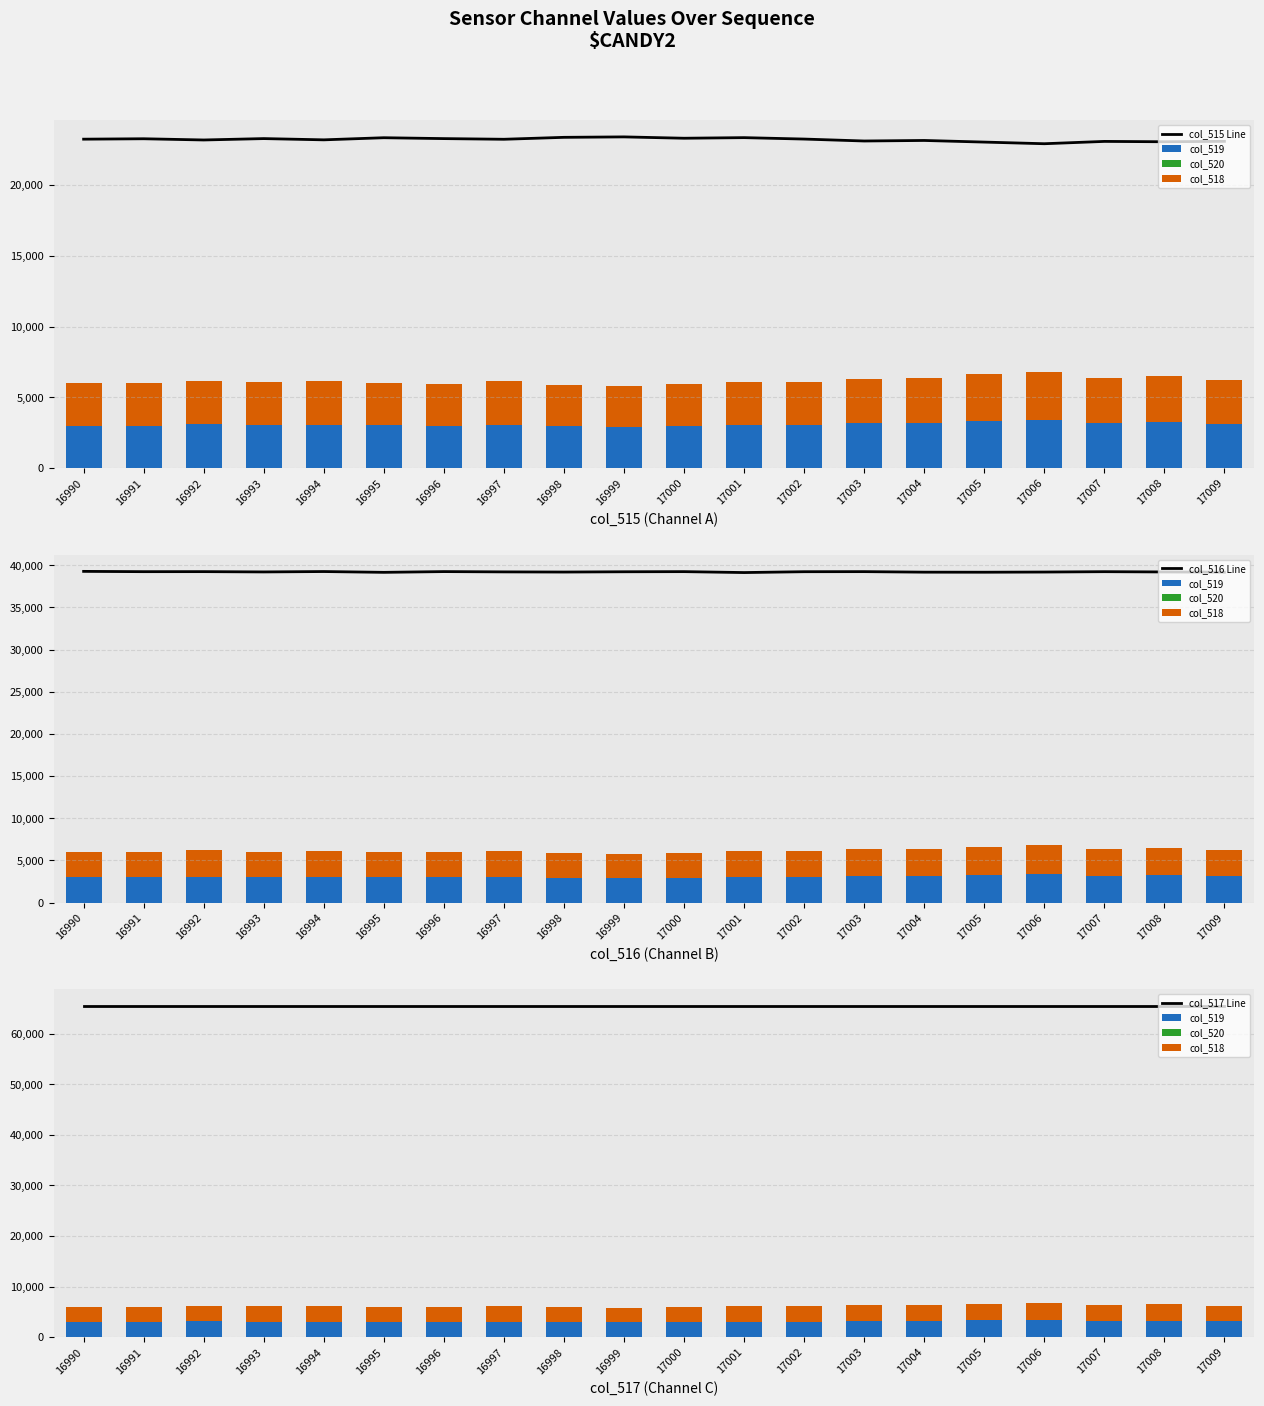

What is the value of the col_517 Line bar at the 17th from the left?

65535